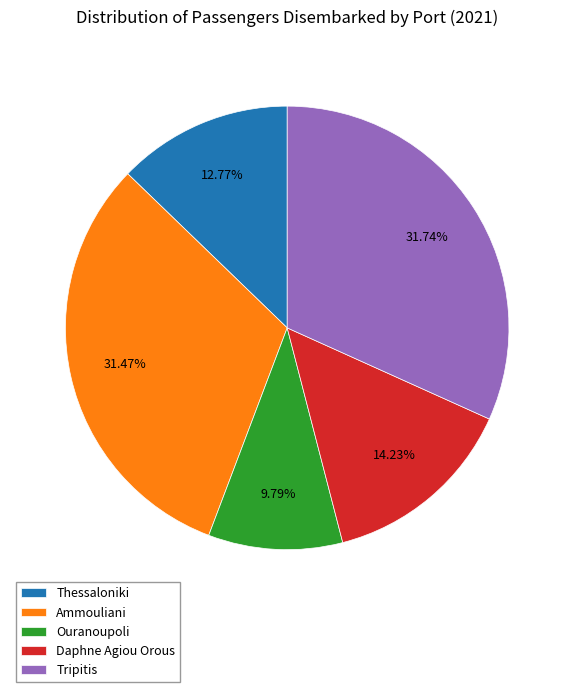

Which category has the smallest portion of the pie?

Ouranoupoli